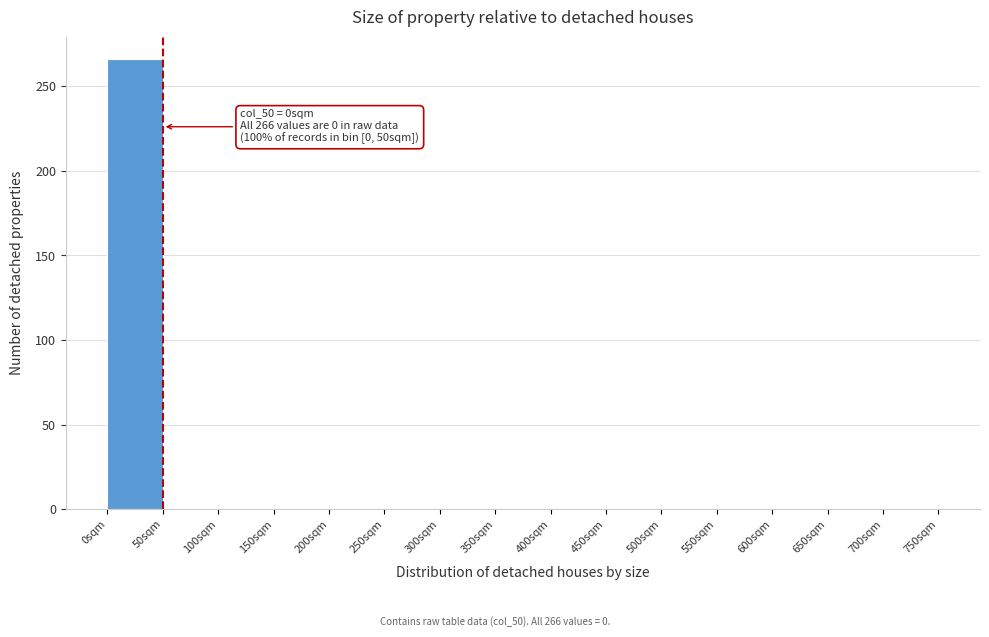

Over which range of the x-axis is the bar tallest?

0 to 50